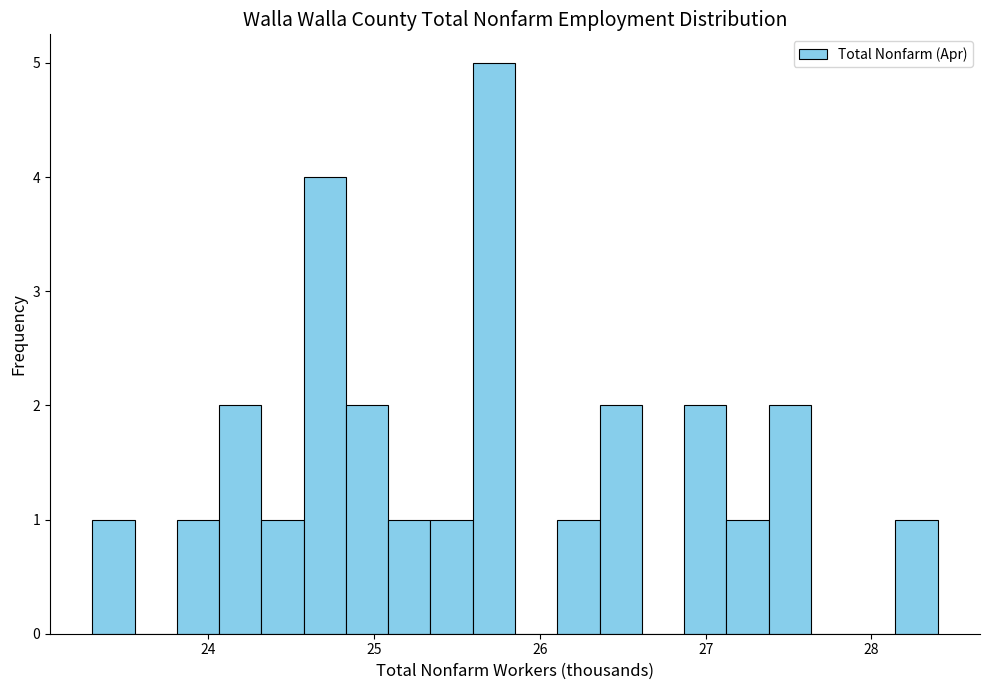

Around what value on the x-axis is the tallest bar? Give the approximate position of its centre, as read against the axis.

25.7